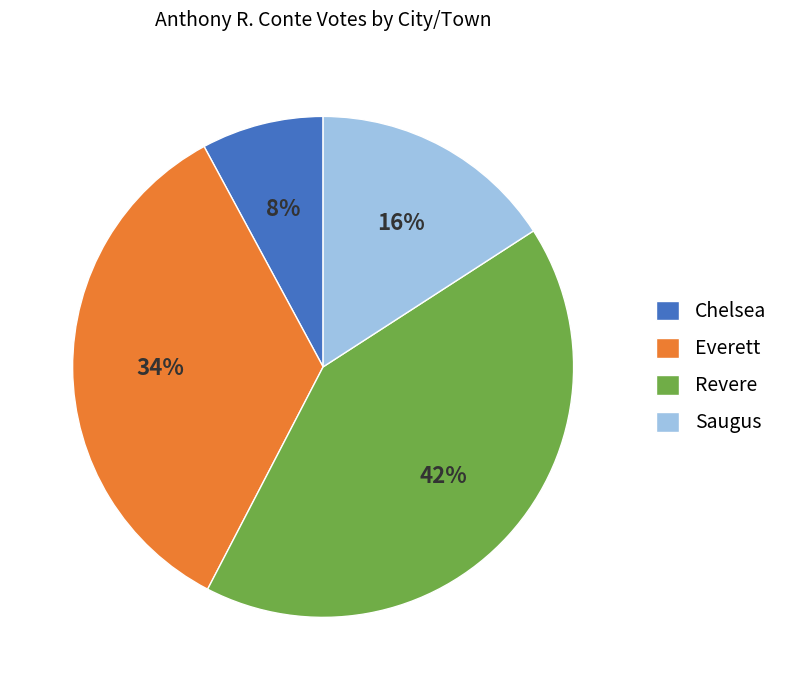

Is the sum of Saugus and Chelsea greater than half?

No